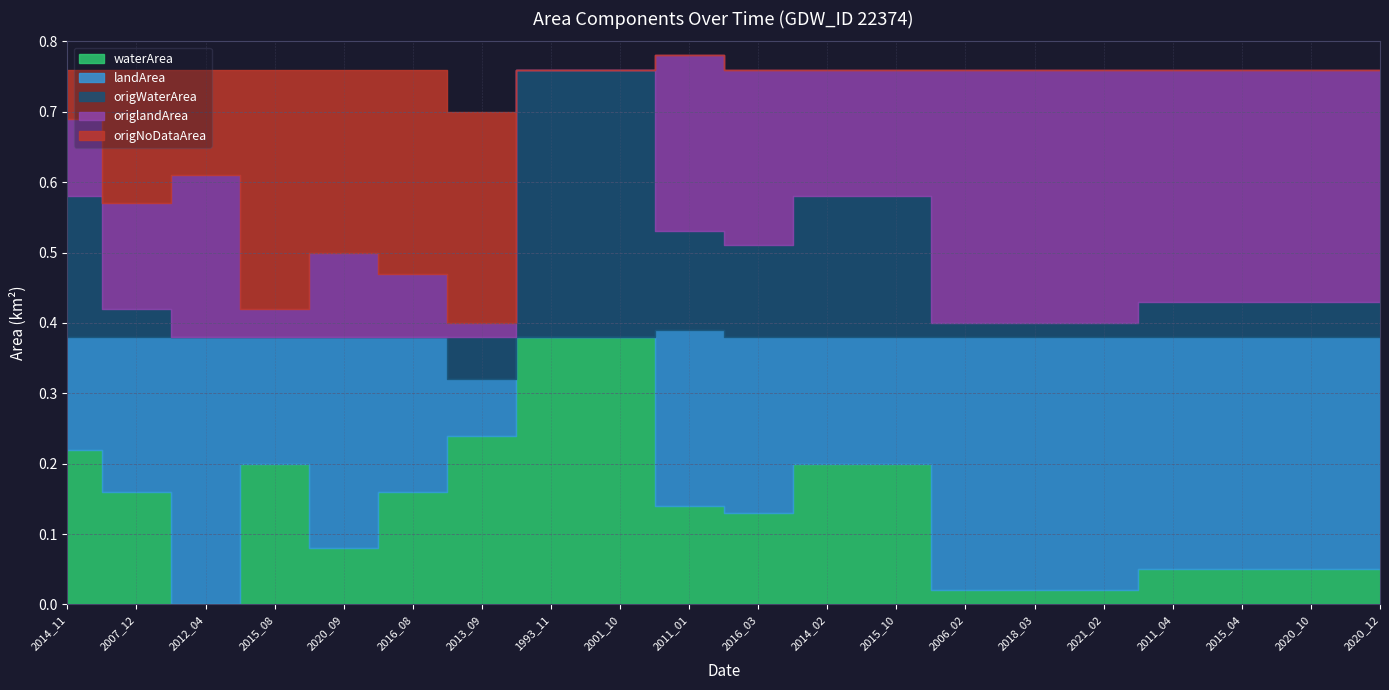

True or false: origNoDataArea and waterArea cross at least once.

True